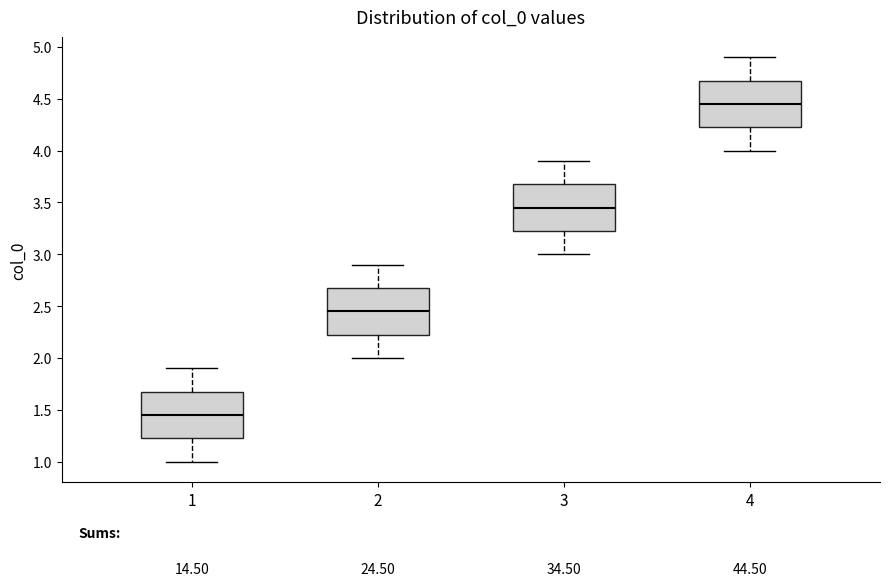

Reading left to right, transcribe this box plot: for each box, give where its median line is, the range the box spans, and where its two whiskers end, as read against the y-axis. The values are not printed on the chart, so give them approximately, as read against the axis.

1: median 1.45, box 1.25 to 1.70, whiskers 1.00 to 1.90
2: median 2.45, box 2.25 to 2.70, whiskers 2.00 to 2.90
3: median 3.45, box 3.25 to 3.70, whiskers 3.00 to 3.90
4: median 4.45, box 4.25 to 4.70, whiskers 4.00 to 4.90